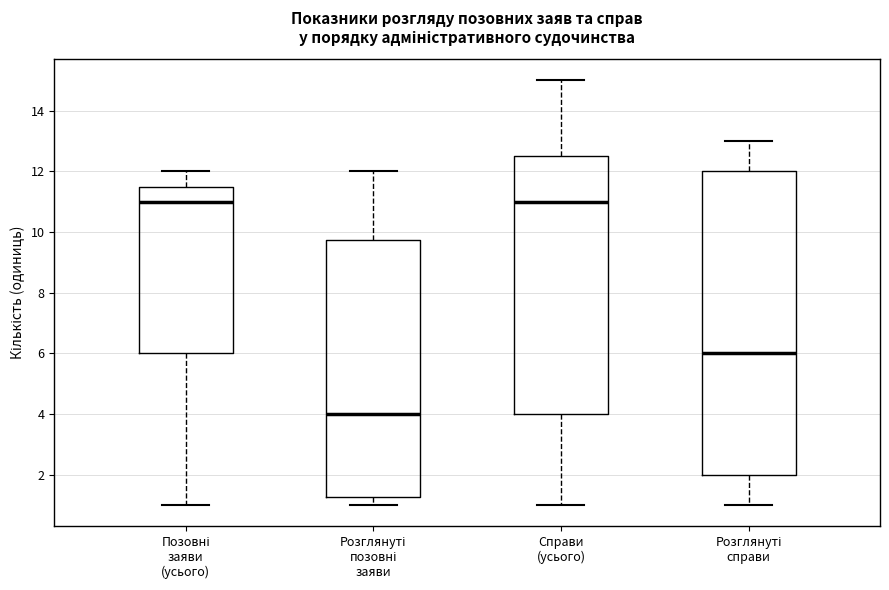

Reading left to right, read every box against the y-axis: the position of its median line, the range the box covers, and the ends of its whiskers. The values are not printed on the chart, so give them approximately, as read against the axis.

Позовні заяви (усього): median 11.0, box 6.0 to 11.6, whiskers 1.0 to 12.0
Розглянуті позовні заяви: median 4.0, box 1.2 to 9.8, whiskers 1.0 to 12.0
Справи (усього): median 11.0, box 4.0 to 12.6, whiskers 1.0 to 15.0
Розглянуті справи: median 6.0, box 2.0 to 12.0, whiskers 1.0 to 13.0